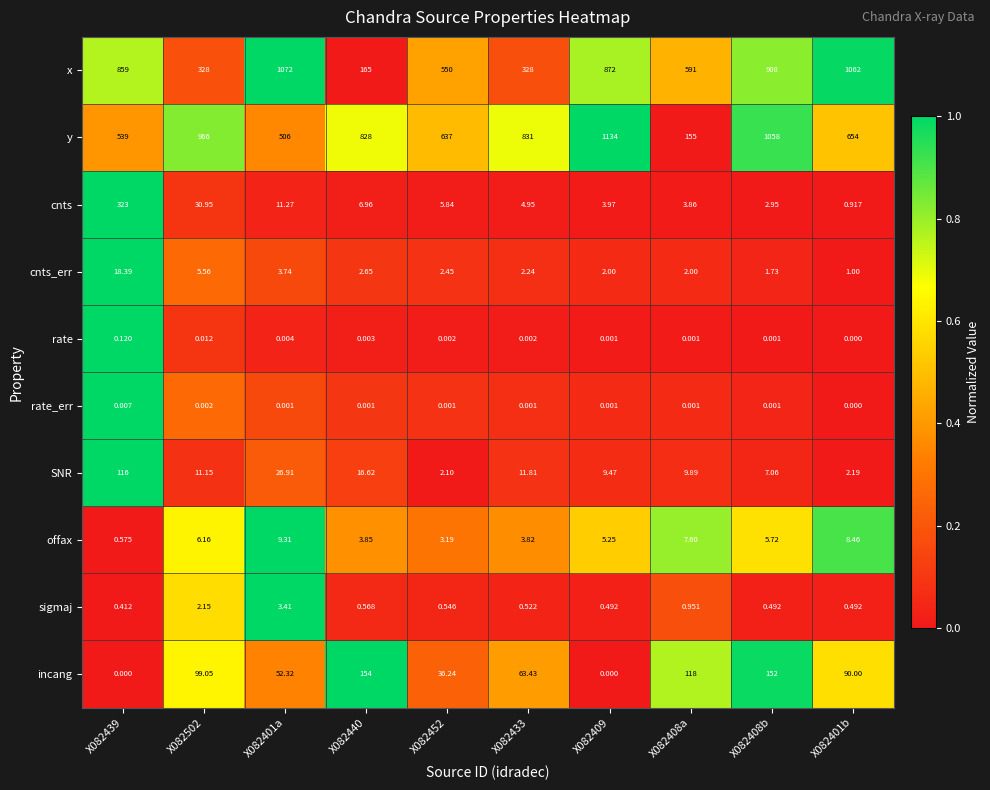

How many data points in offax are less than 5?

4